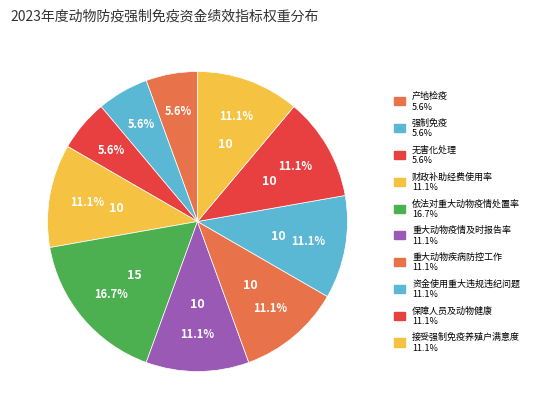

How much of the chart is everything except 财政补助经费使用率?

88.9%